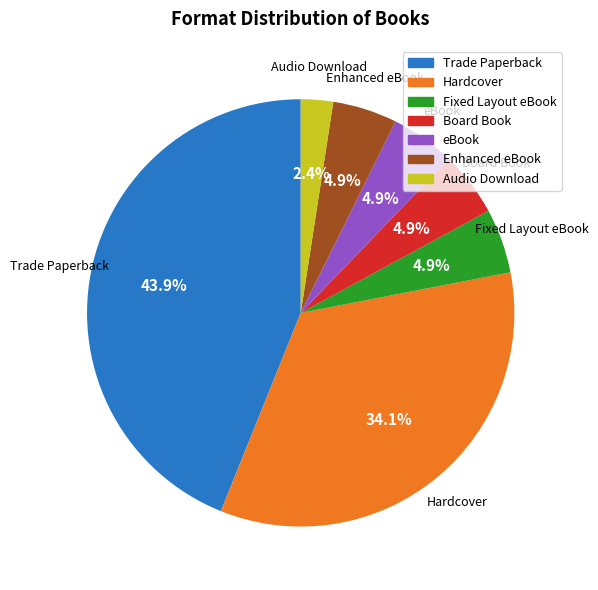

Approximately how many times larger is the value at Hardcover compared to Board Book?

7.0